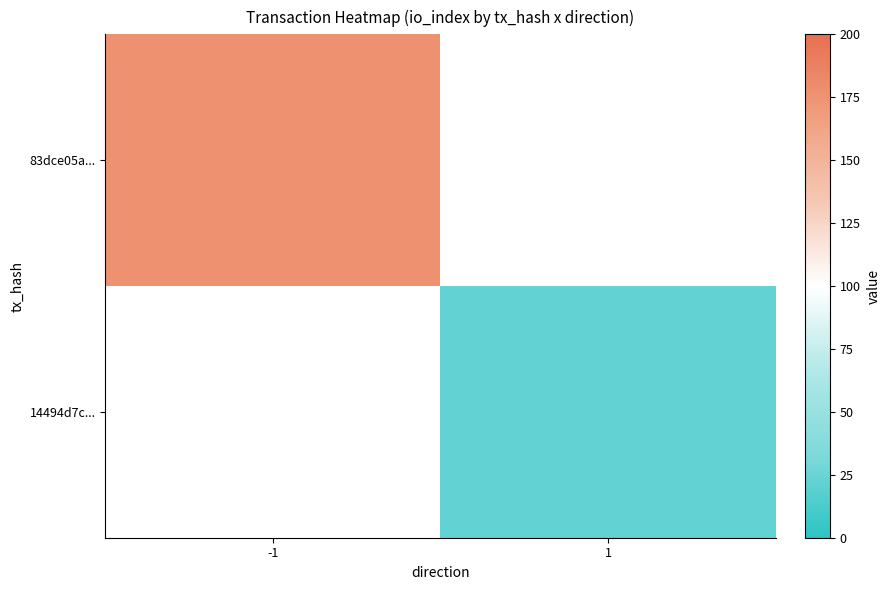

What is the smallest value displayed?

22.0